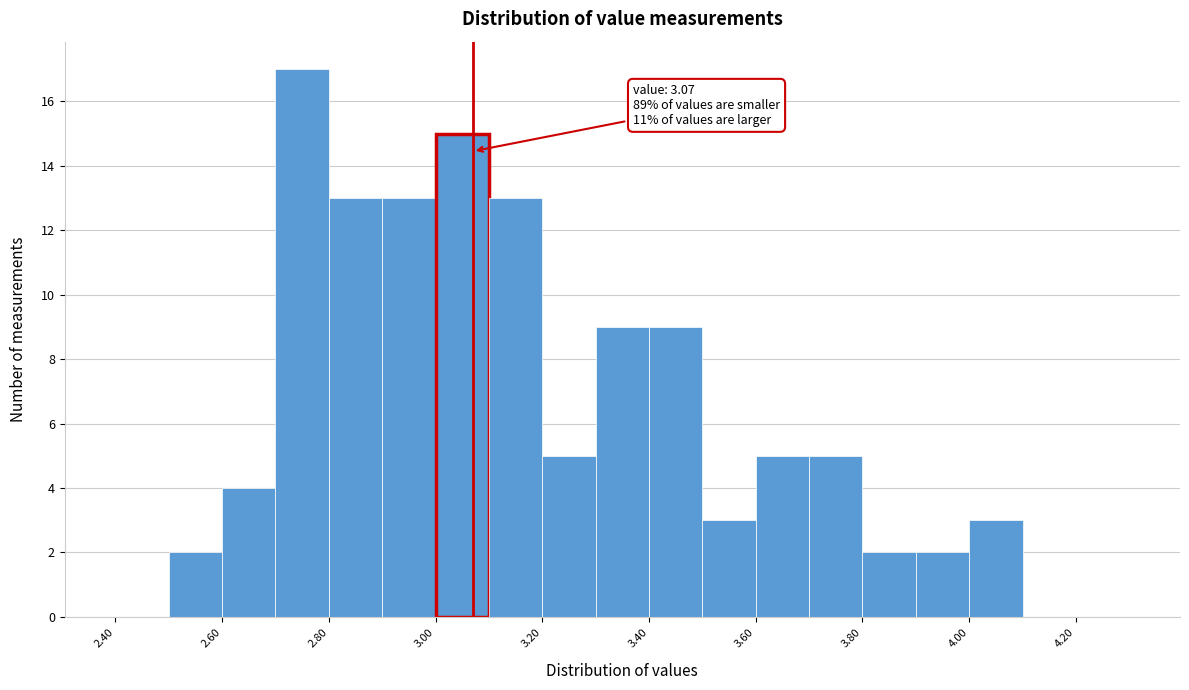

Which range on the x-axis has the tallest bar?

2.7 to 2.8